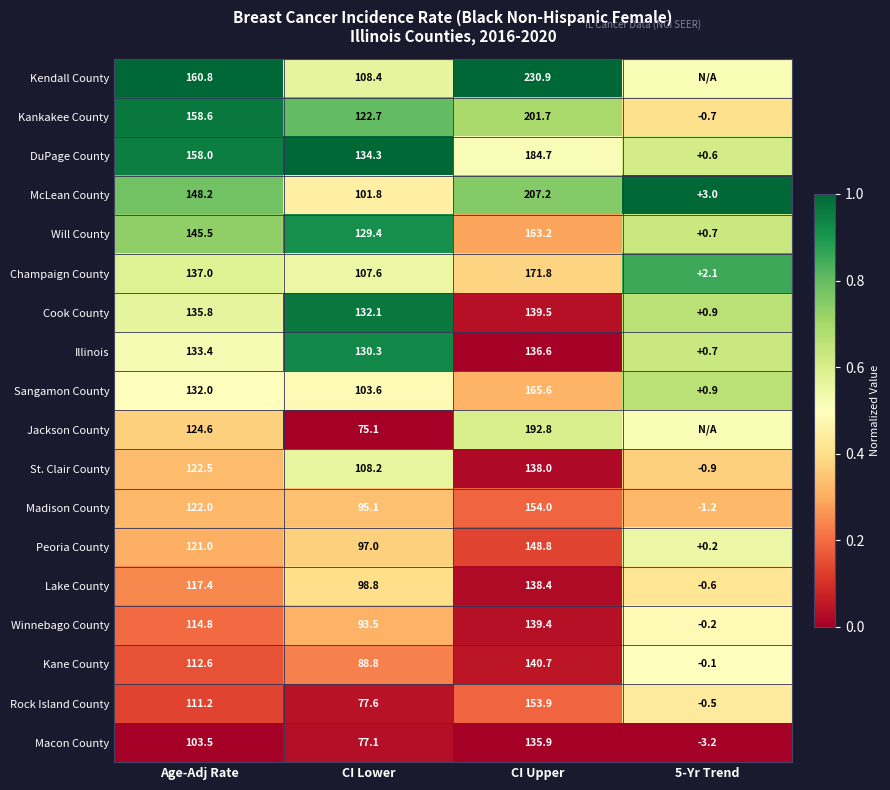

At which label does Cook County first exceed 135?

Age-Adj Rate